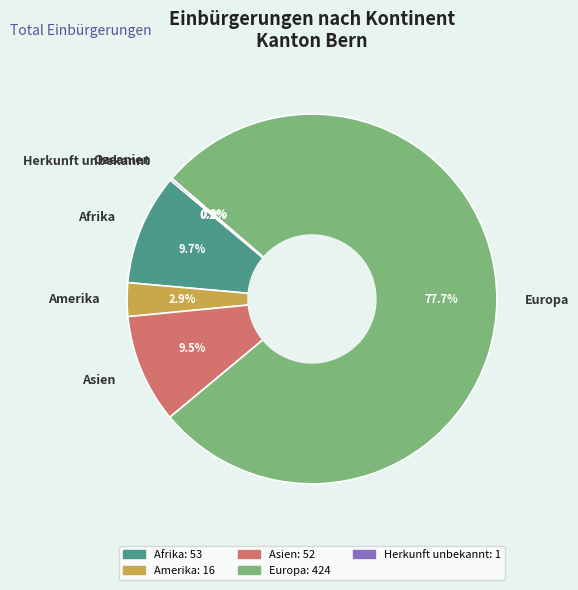

Is it true that Herkunft unbekannt is 0% of the pie?

True